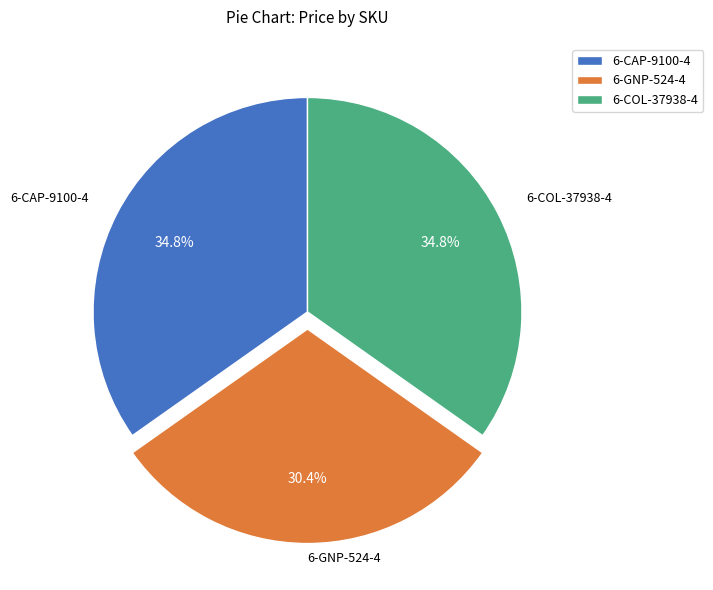

What percentage is NOT represented by 6-COL-37938-4?

65.2%